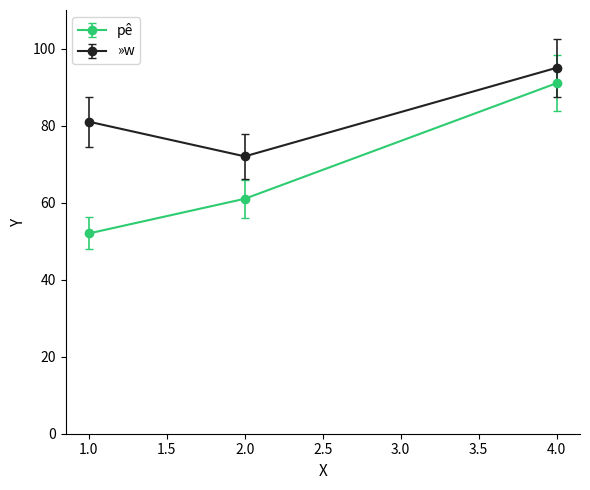

Rank the series by their maximum value, from highest to lowest.

»w, pê